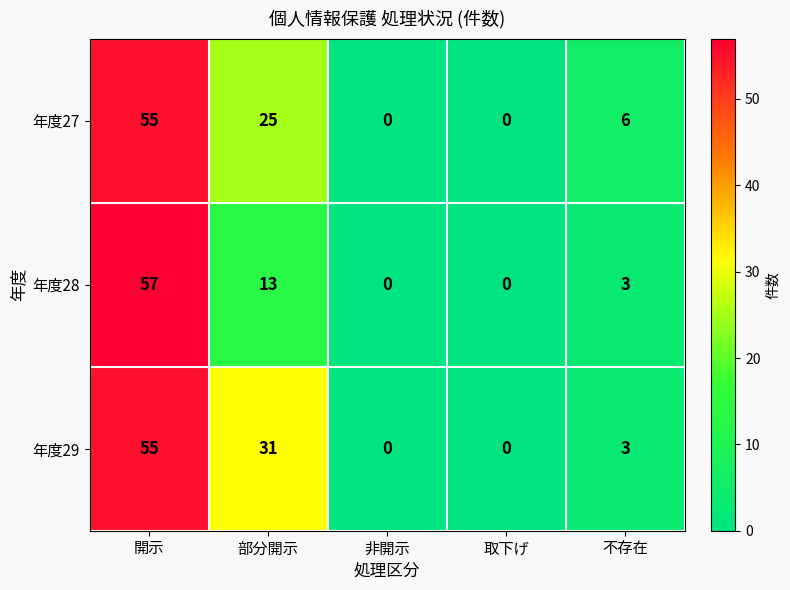

Reading left to right, extract all data points from this chart.

年度27: 55	25	0	0	6
年度28: 57	13	0	0	3
年度29: 55	31	0	0	3